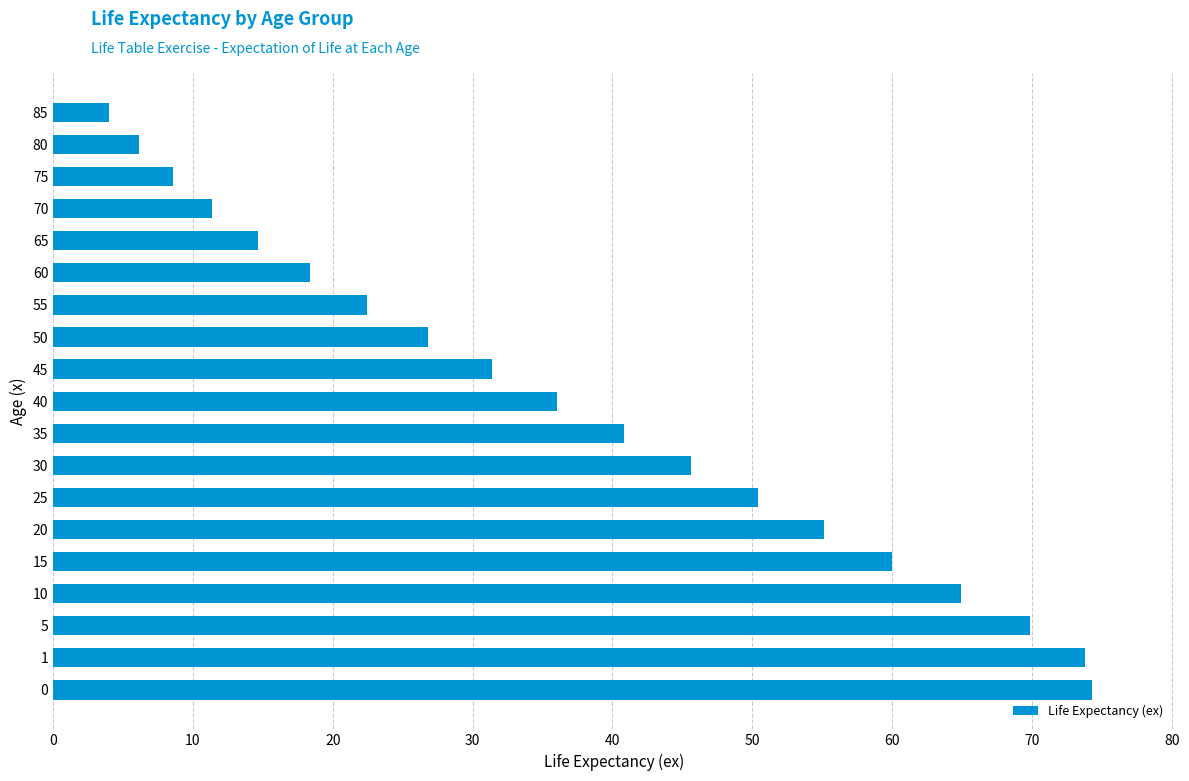

Is it true that the value at 50 is 9.8?

False